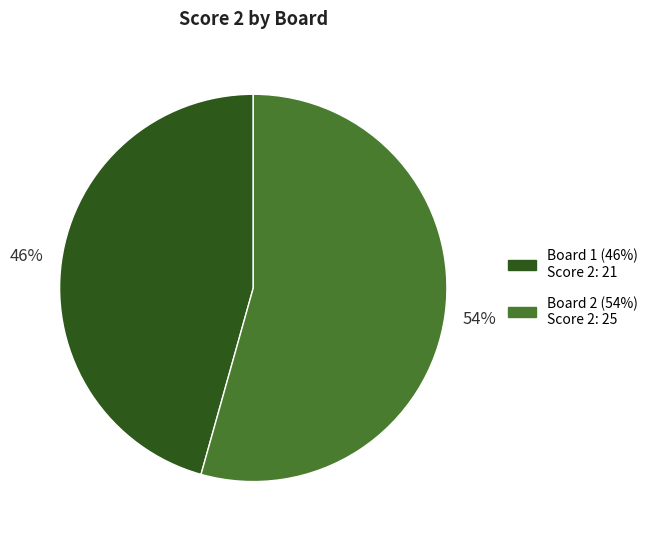

How many slices are in this pie chart?

2